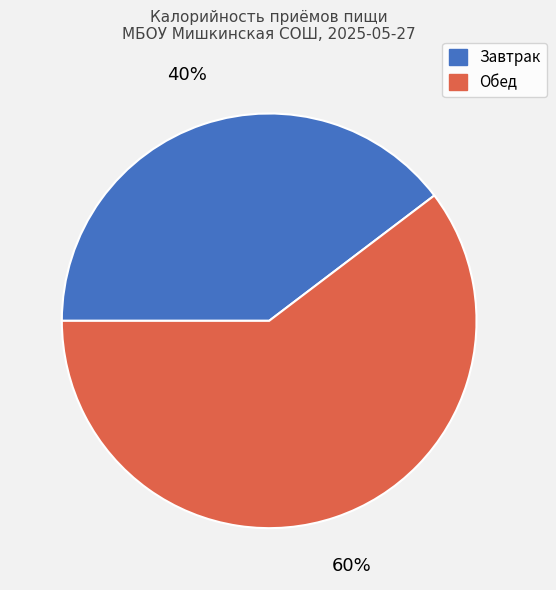

To the nearest percent, what is the average slice percentage?

50%